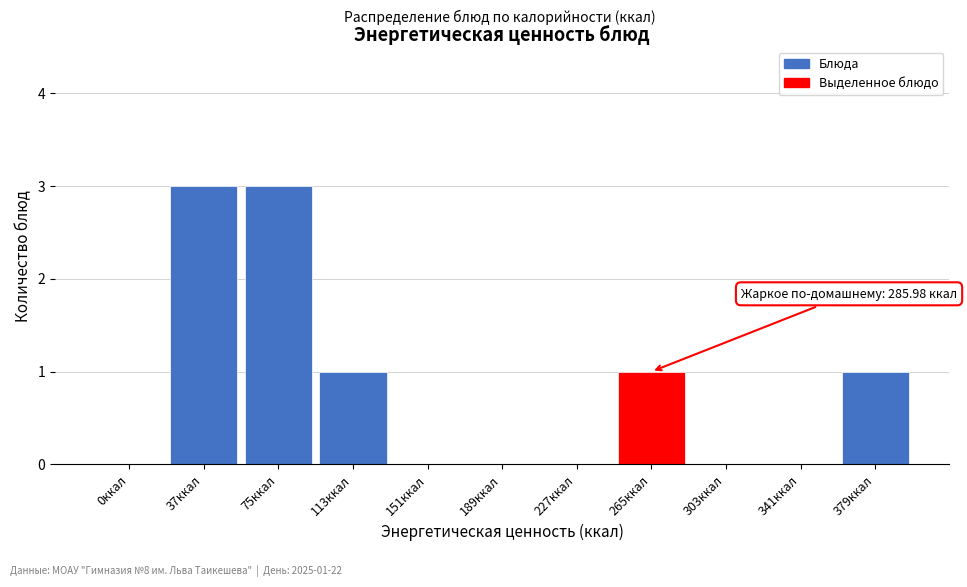

Reading left to right, transcribe all the data shown in this chart.

0ккал=0	37ккал=3	75ккал=3	113ккал=1	151ккал=0	189ккал=0	227ккал=0	265ккал=1	303ккал=0	341ккал=0	379ккал=1